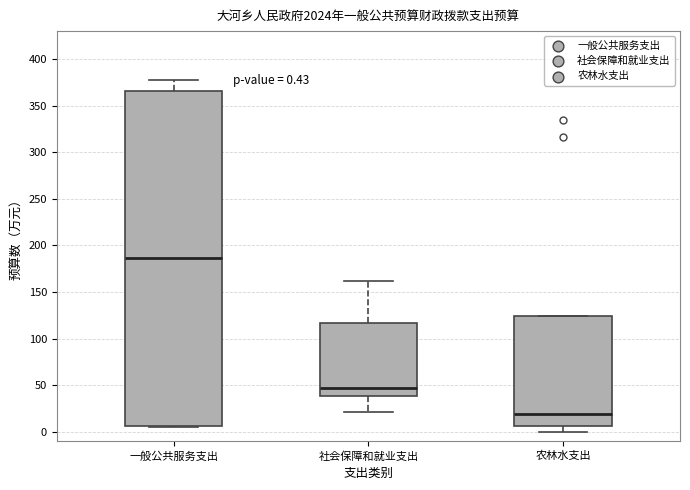

Which box is the tallest, from its lower edge to its upper edge?

一般公共服务支出